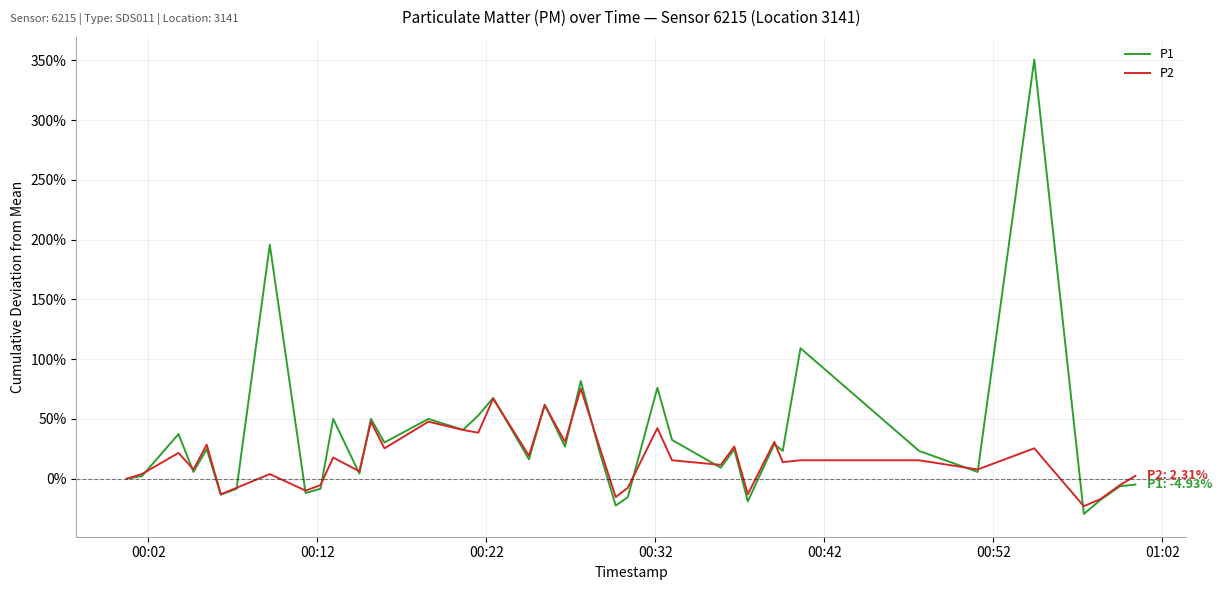

Which series has the largest range (max minus min)?

P1